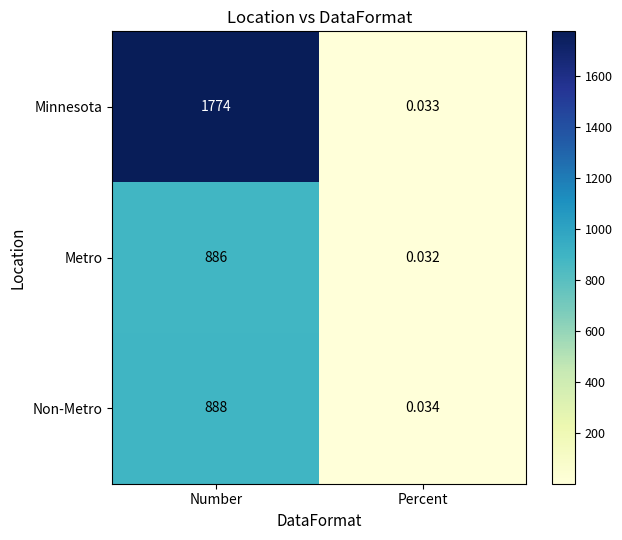

At which label does Metro reach its peak?

Number